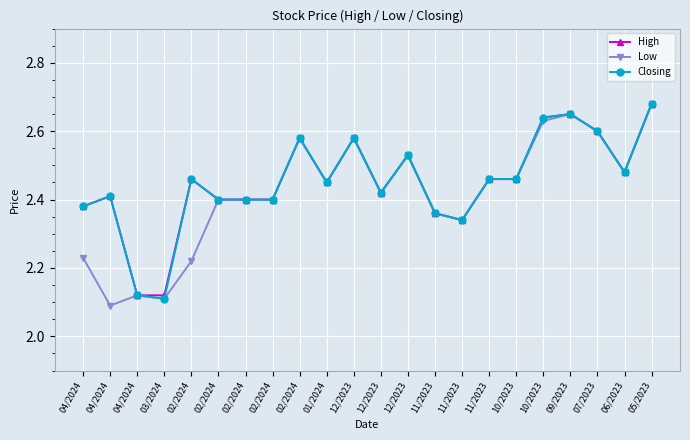

What value does the High series have at 02/2024?

2.5